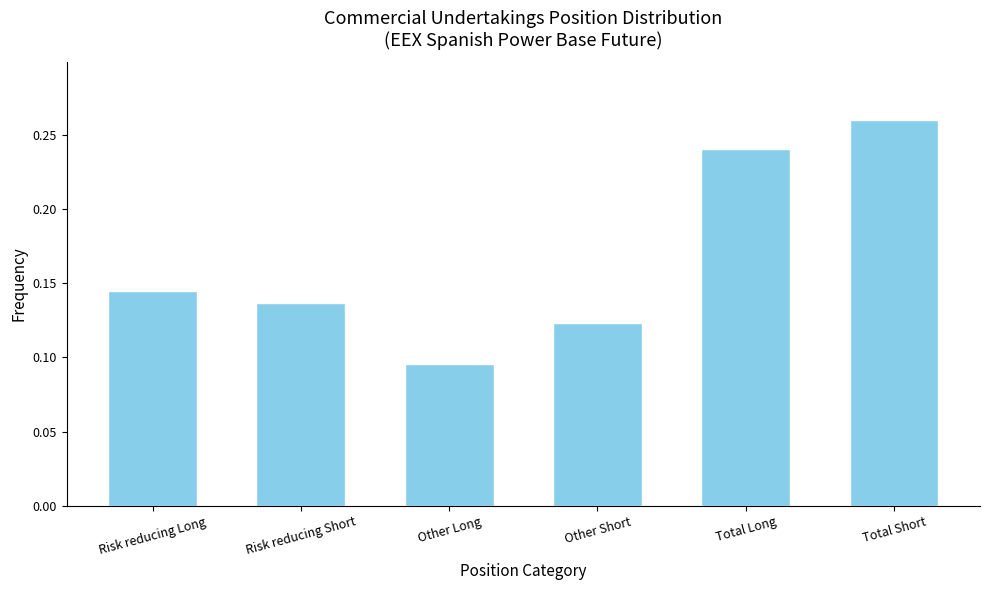

Rank the categories by value from highest to lowest.

Total Short, Total Long, Risk reducing Long, Risk reducing Short, Other Short, Other Long